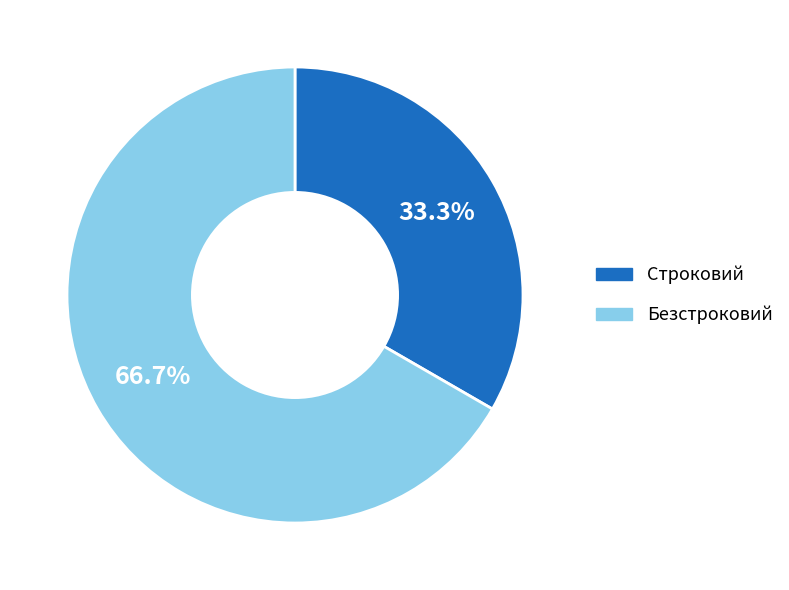

True or false: Строковий accounts for 39% of the total.

False